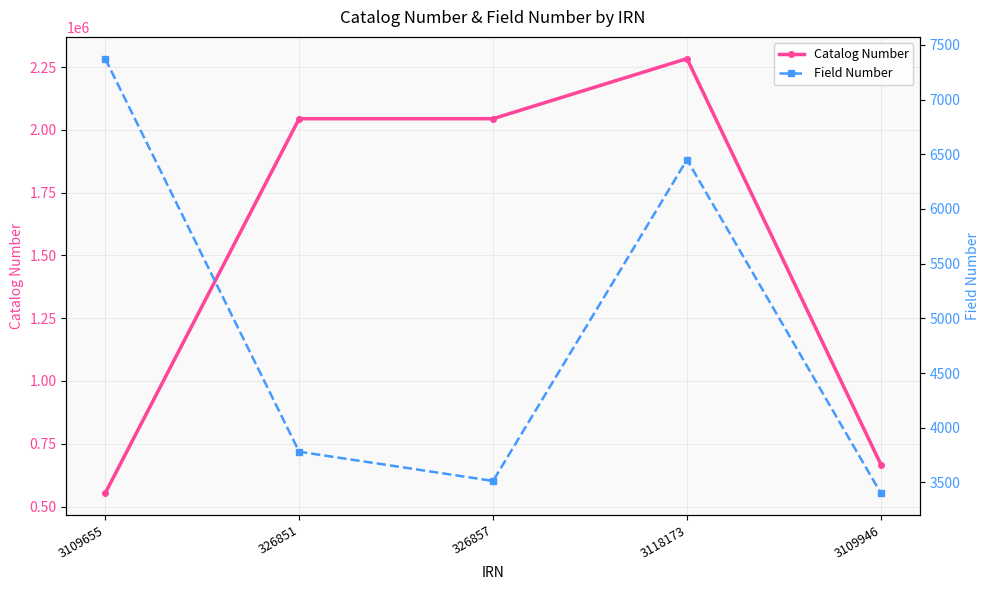

Is it true that Field Number equals 6542 at 326851?

False